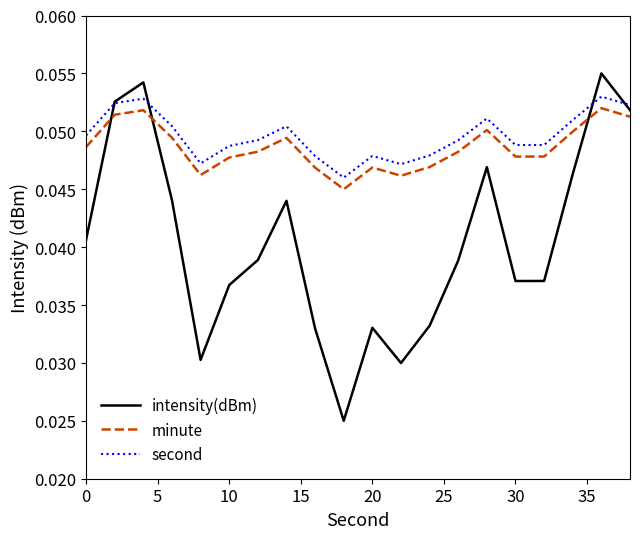

True or false: second and minute cross at least once.

False